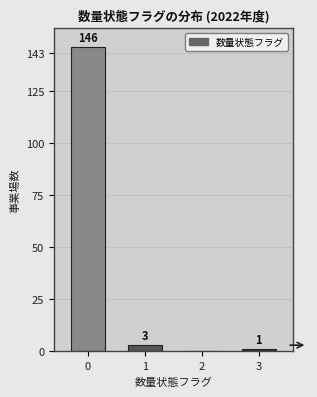

Reading left to right, list all the values displayed in this chart.

0=146	1=3	2=0	3=1